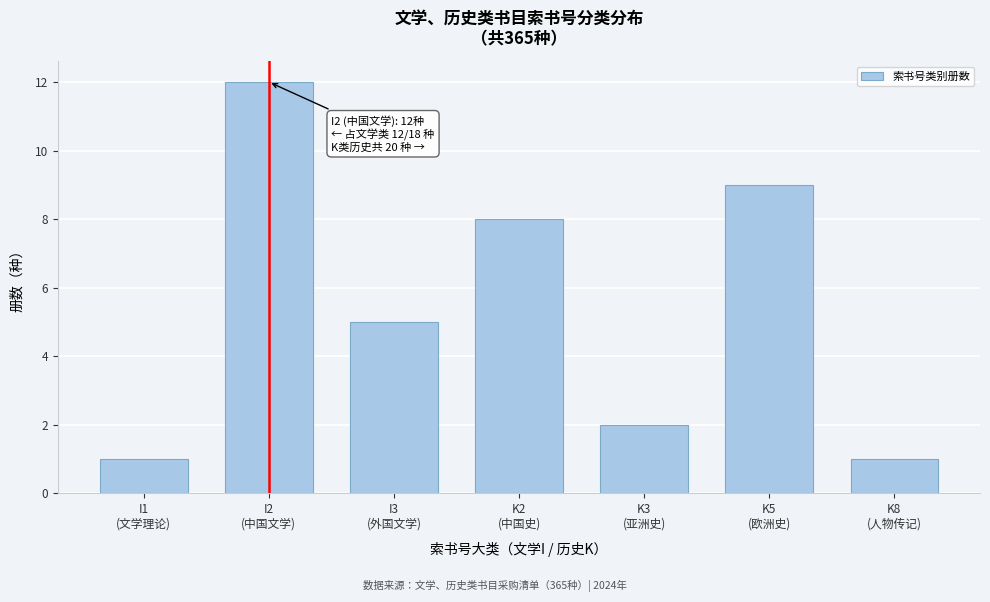

Reading right to left, list all the values displayed in this chart.

1	9	2	8	5	12	1